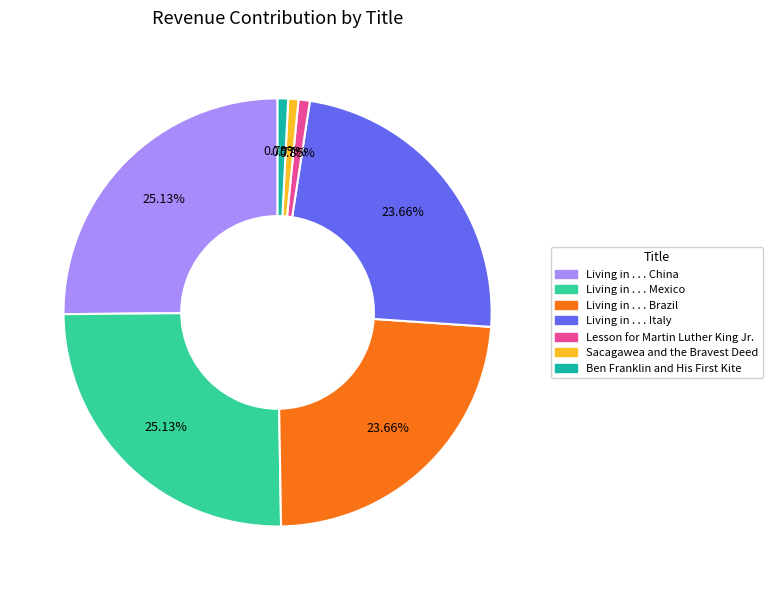

Which has a higher value, Sacagawea and the Bravest Deed or Living in . . . China?

Living in . . . China